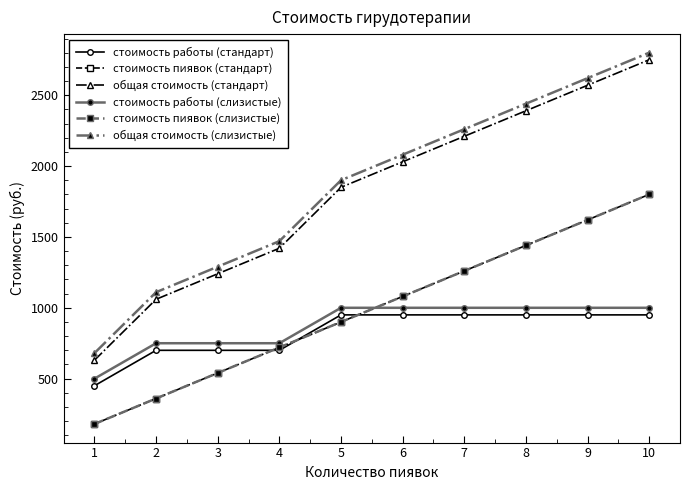

Rank the categories by стоимость пиявок (слизистые) value from highest to lowest.

10, 9, 8, 7, 6, 5, 4, 3, 2, 1